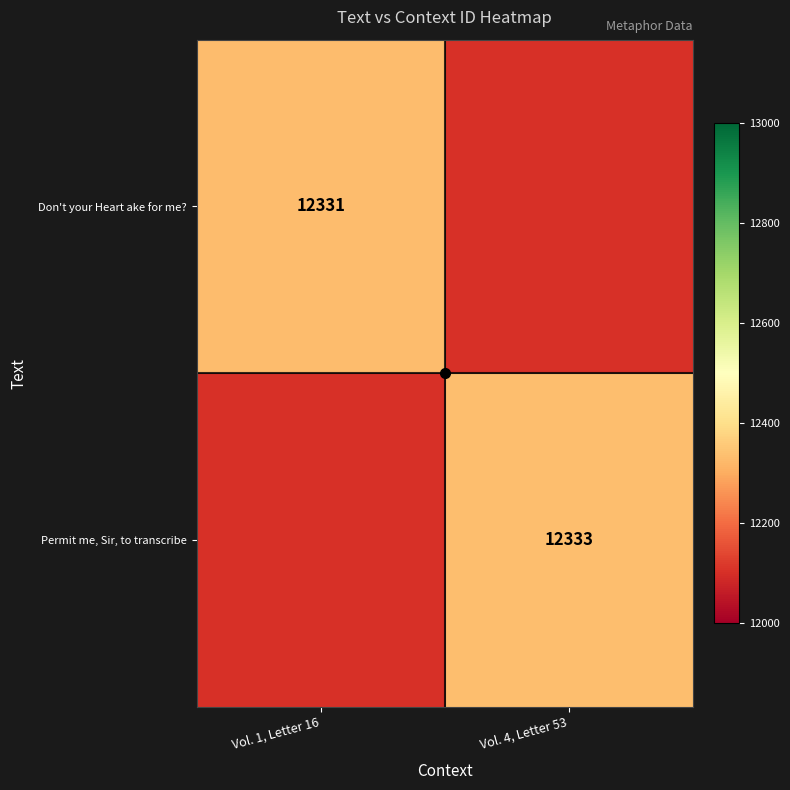

The Don't your Heart ake for me? series shows 4281.8 at Vol. 1, Letter 16. True or false?

False